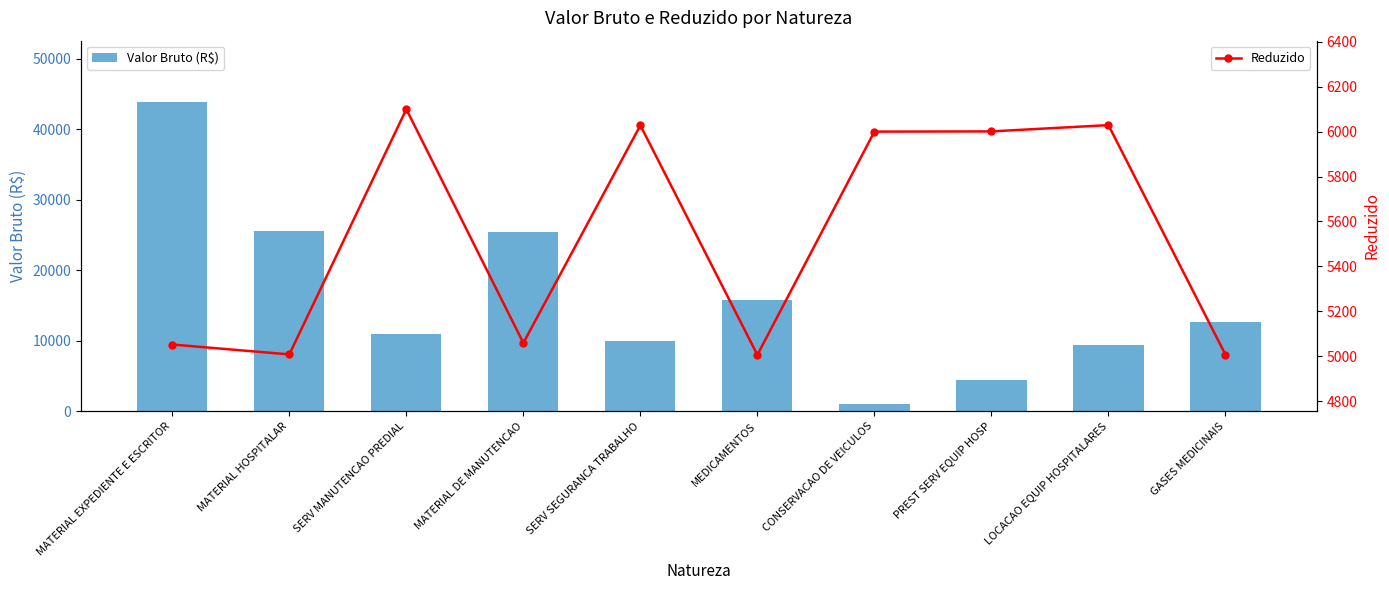

Which series has the largest total across all categories?

Valor Bruto (R$)